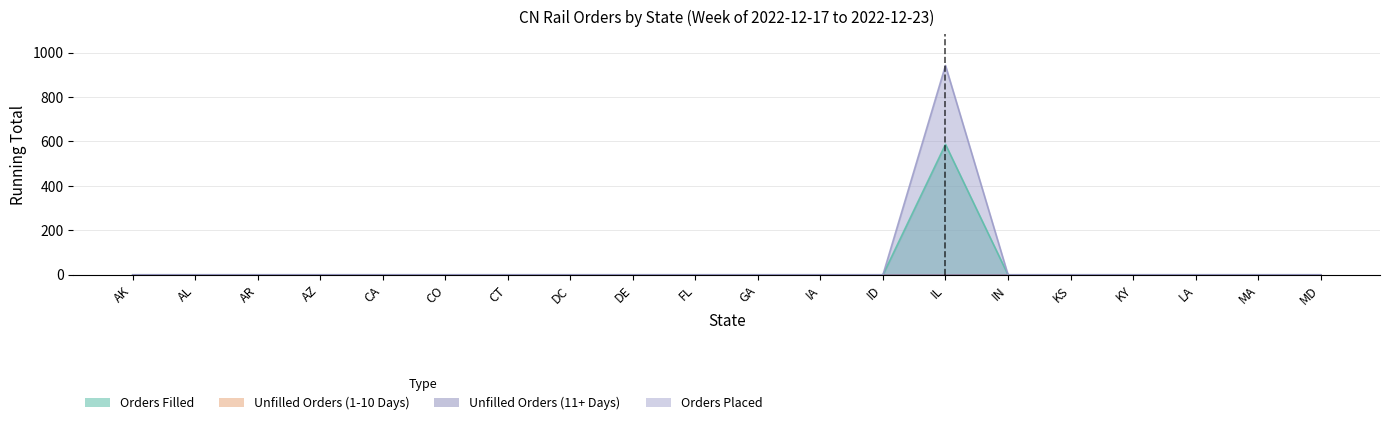

True or false: Orders Filled and Orders Placed cross at least once.

False